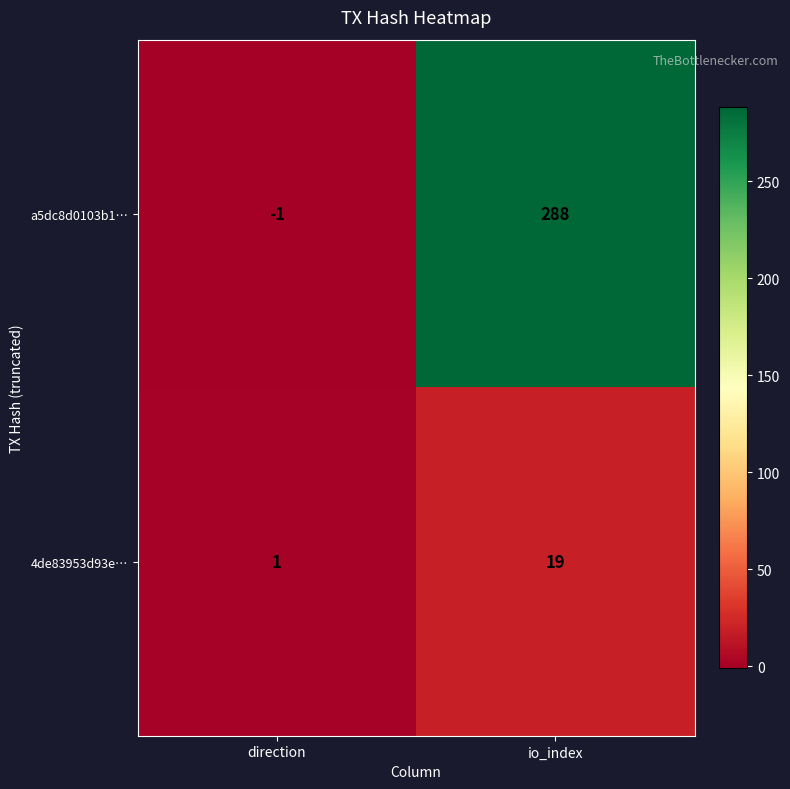

How many series are shown in this chart?

2